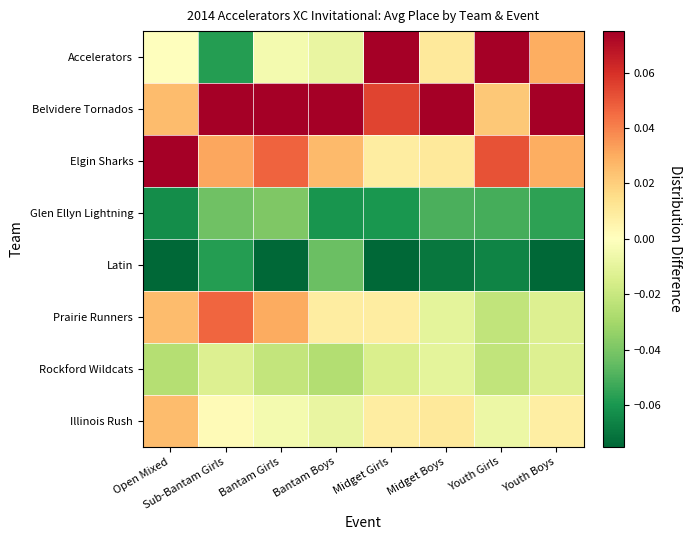

Rank the series at Youth Boys from lowest to highest value.

Latin, Glen Ellyn Lightning, Prairie Runners, Rockford Wildcats, Illinois Rush, Accelerators, Elgin Sharks, Belvidere Tornados